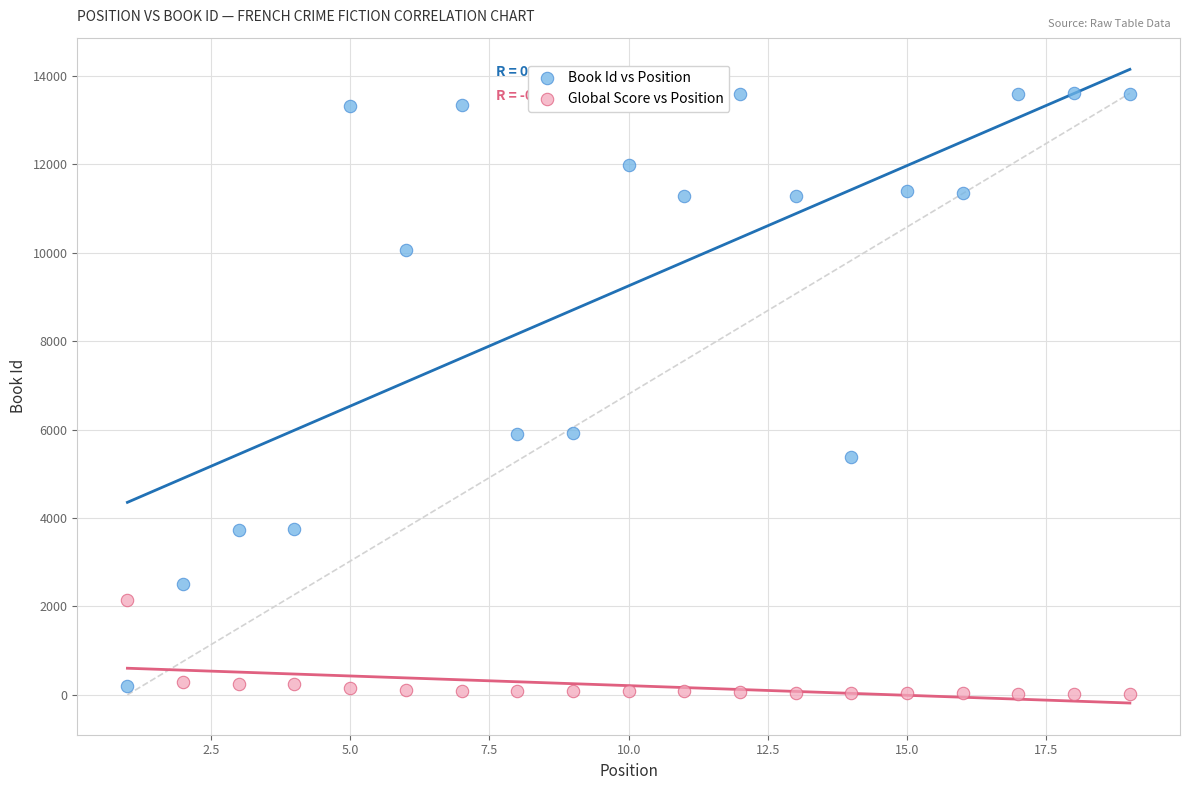

Which series has the largest Y range (max minus min)?

Book Id vs Position